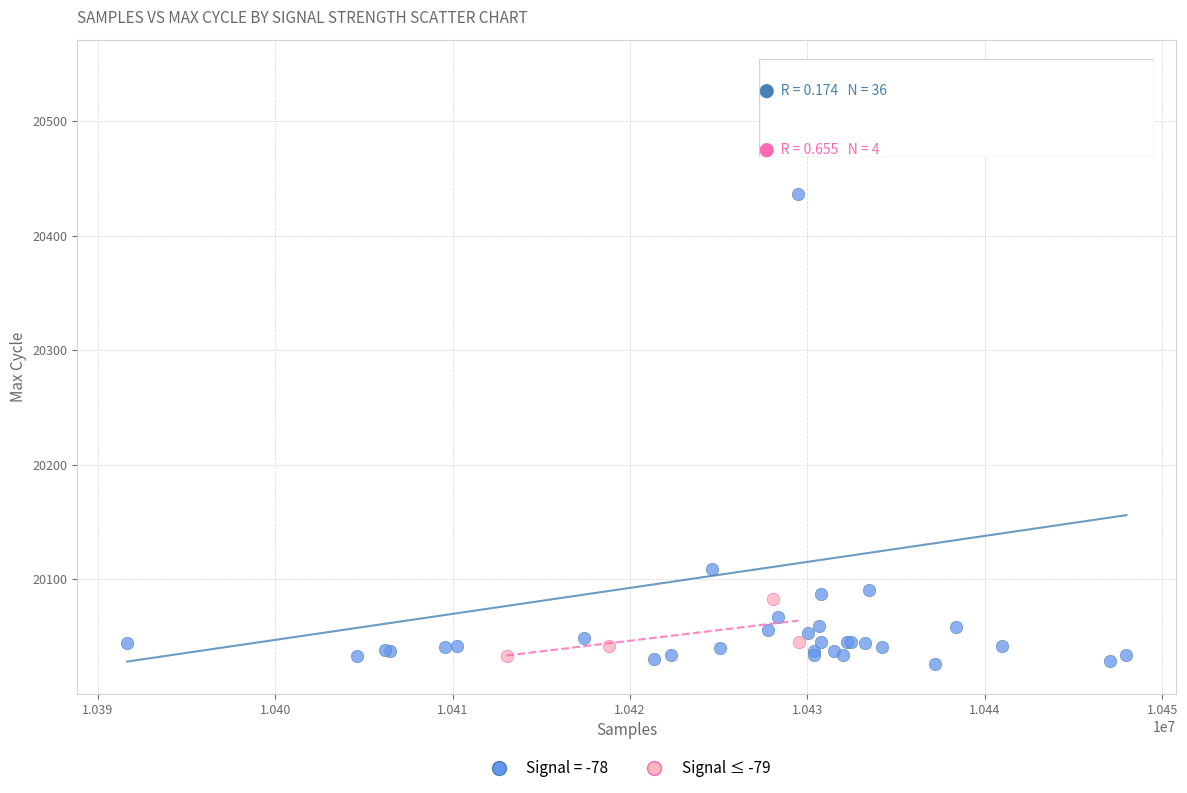

Which series has the widest spread of Y values?

Signal = -78